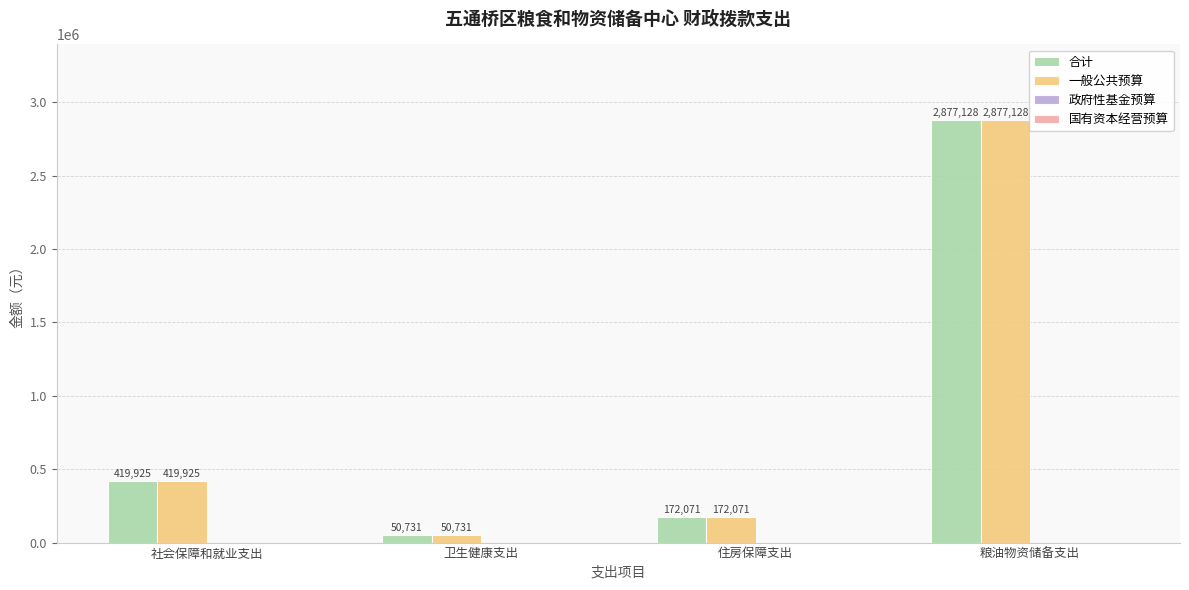

What is the maximum value for 合计?

2877128